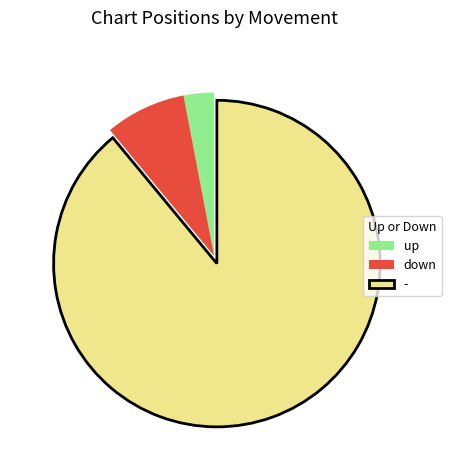

Which slice is the largest?

-